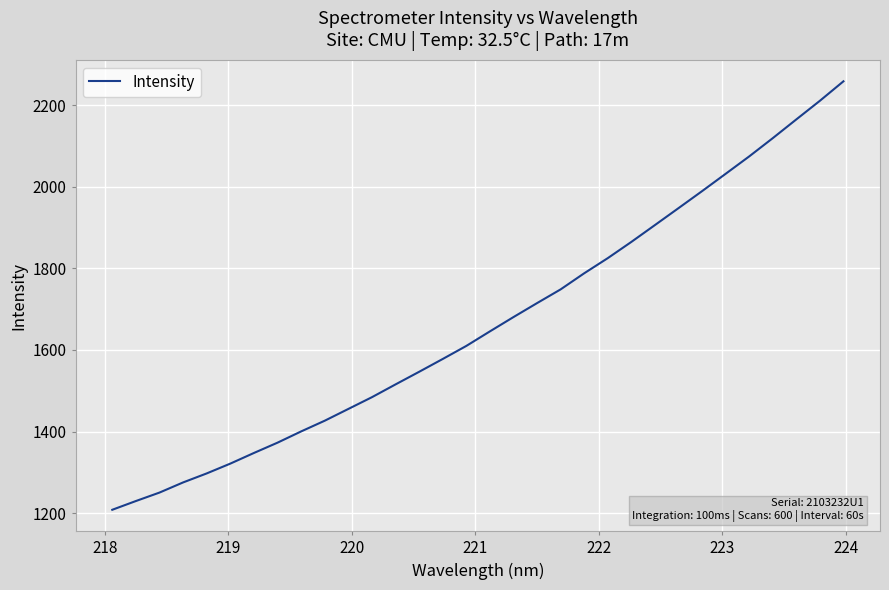

What is the difference between the maximum and minimum values?

1050.5